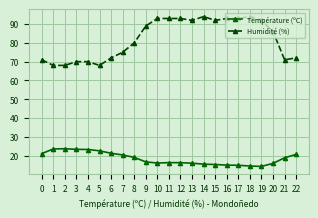

Which series changed the most between 5 and 7?

Humidité (%)